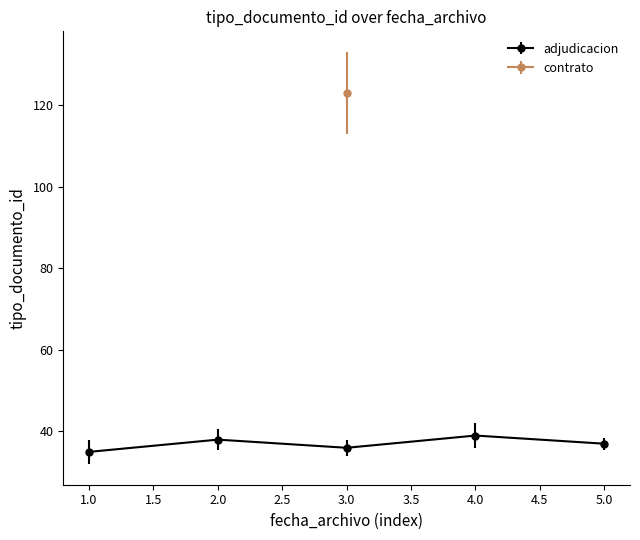

What is the minimum value for adjudicacion?

35